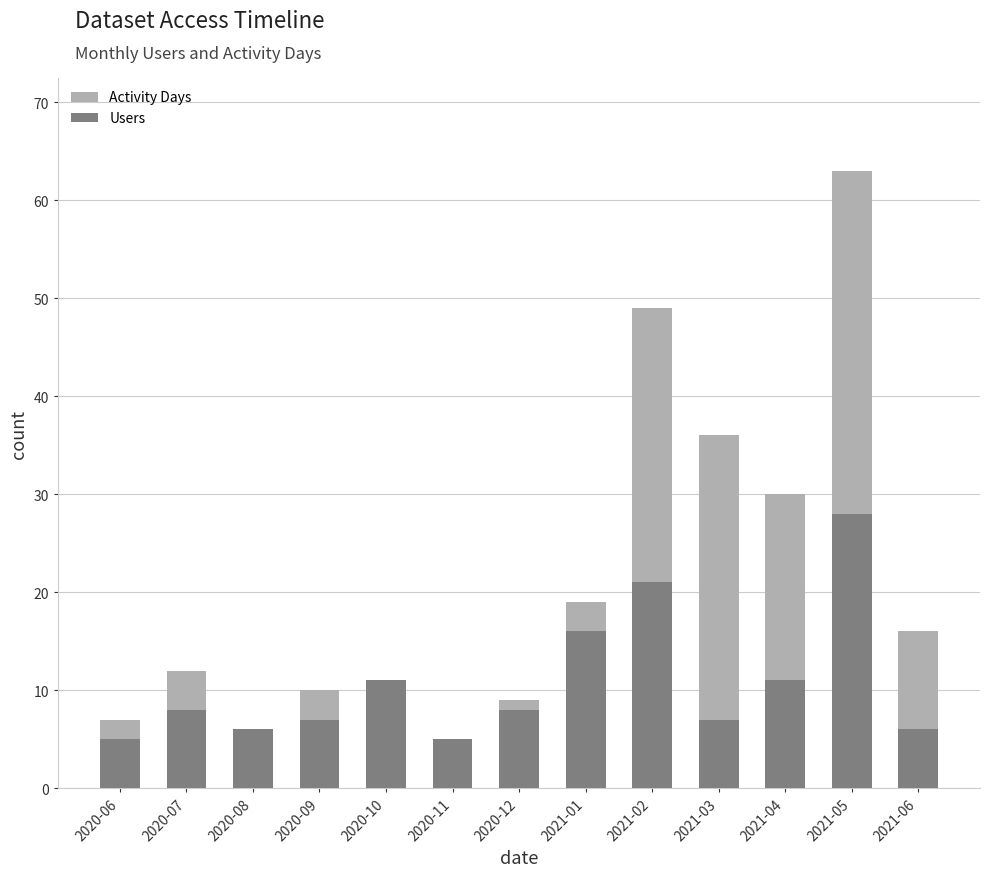

How many bars are there in each group?

2